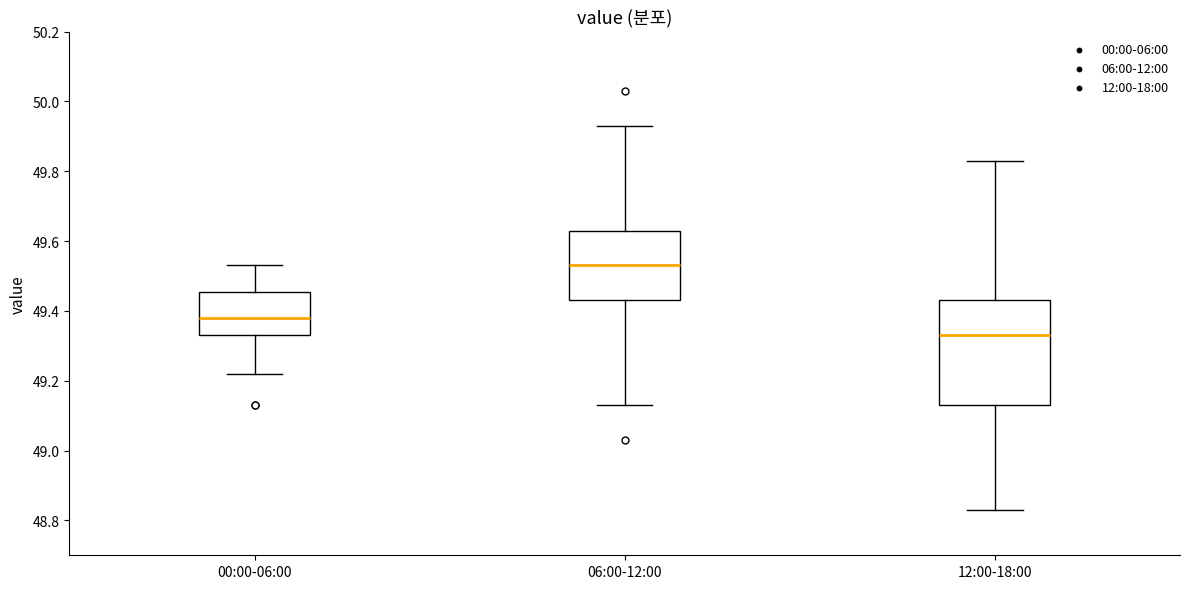

Which box is the tallest, from its lower edge to its upper edge?

12:00-18:00